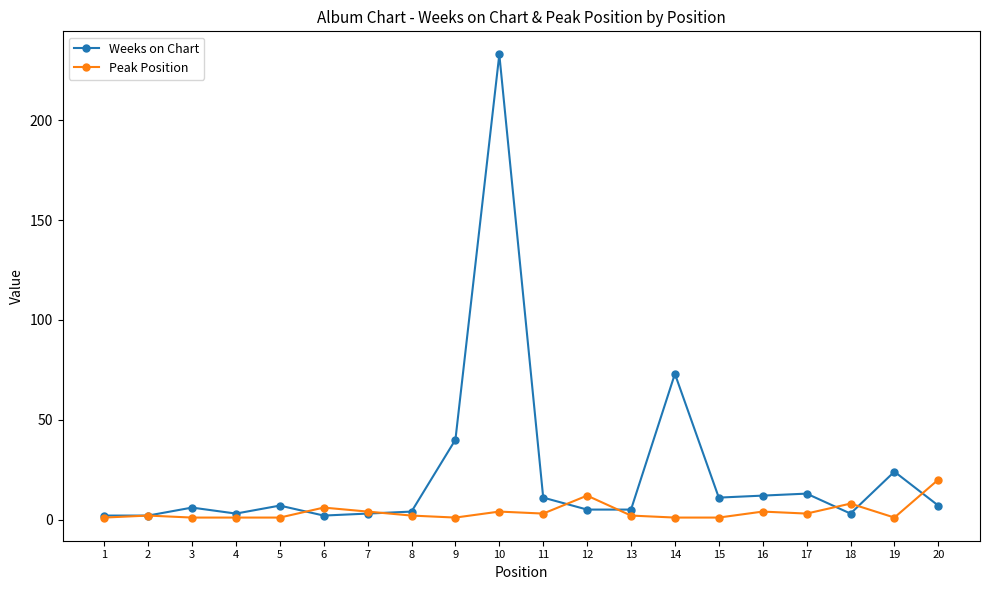

List the series in order of their peak value, lowest first.

Peak Position, Weeks on Chart